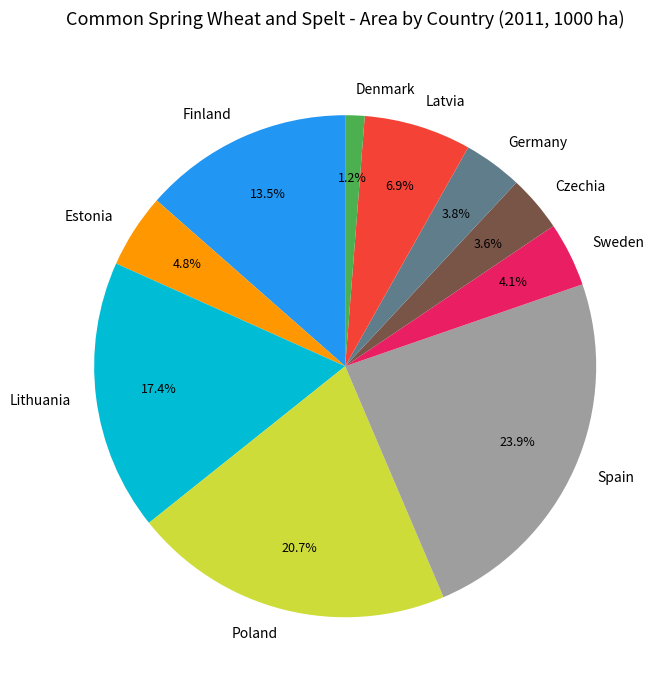

How many slices are in this pie chart?

10